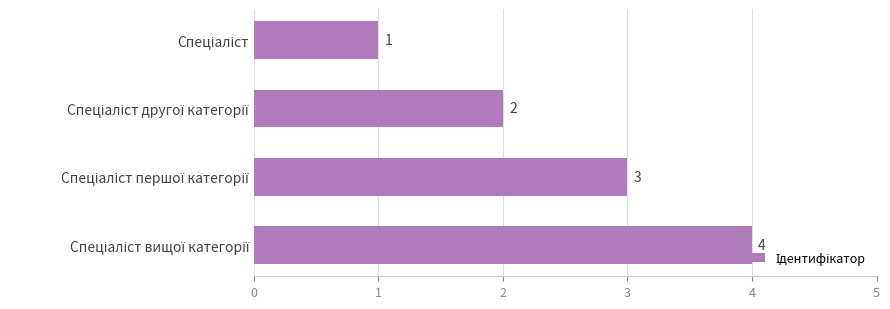

What is the value of the 1st bar from the top?

1